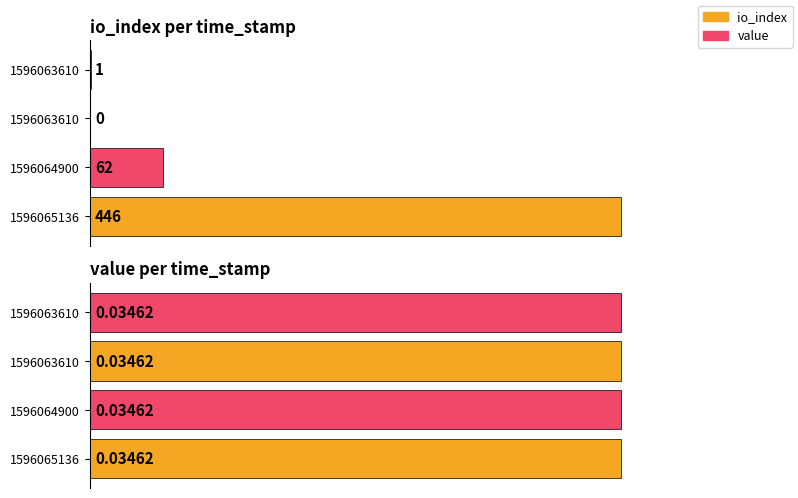

Reading left to right, list all the values displayed in this chart.

io_index: 1596065136=446.0	1596064900=62.0	1596063610=0.0	1596063610=1.0
value: 1596065136=0.0	1596064900=0.0	1596063610=0.0	1596063610=0.0